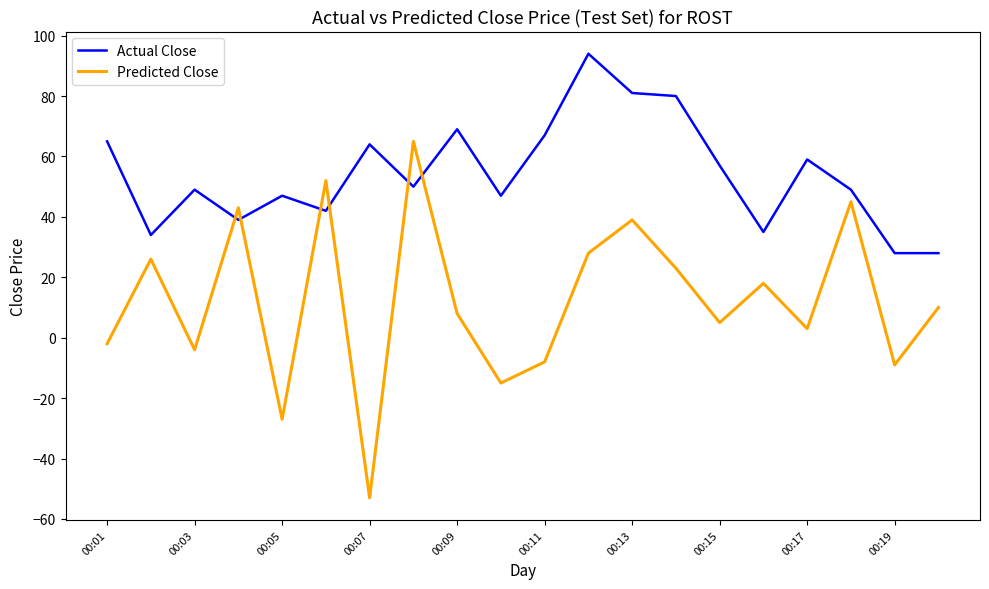

What is the greatest value displayed?

94